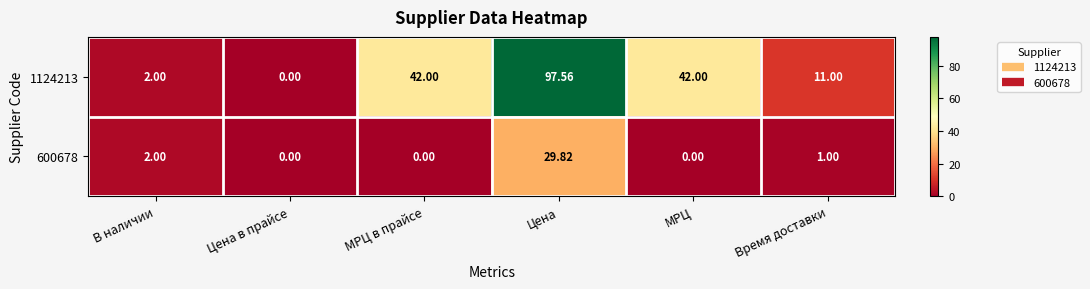

Between МРЦ в прайсе and Цена, which series saw the biggest shift?

1124213